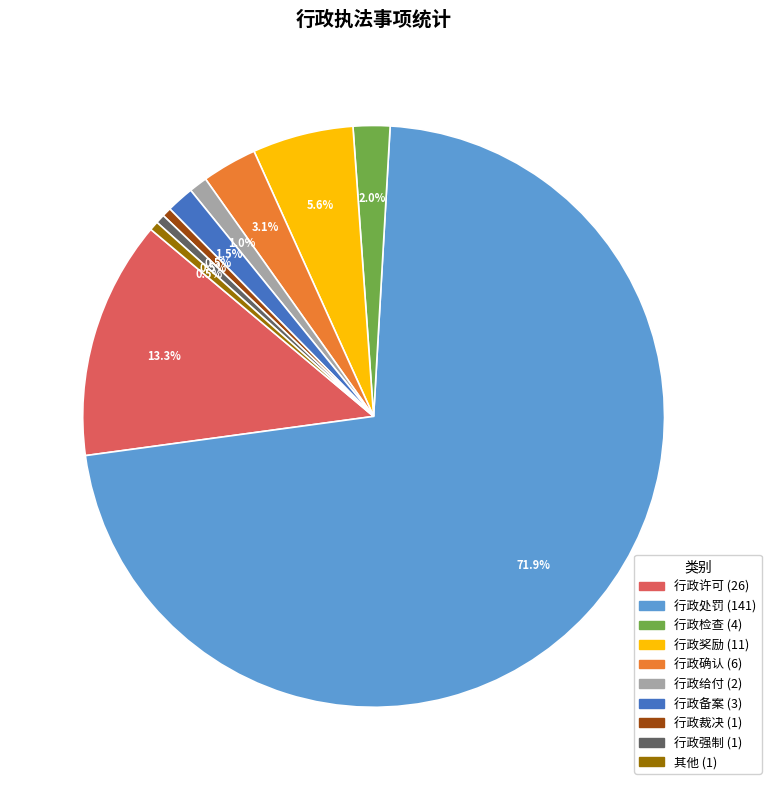

Is there a majority slice in this chart?

Yes